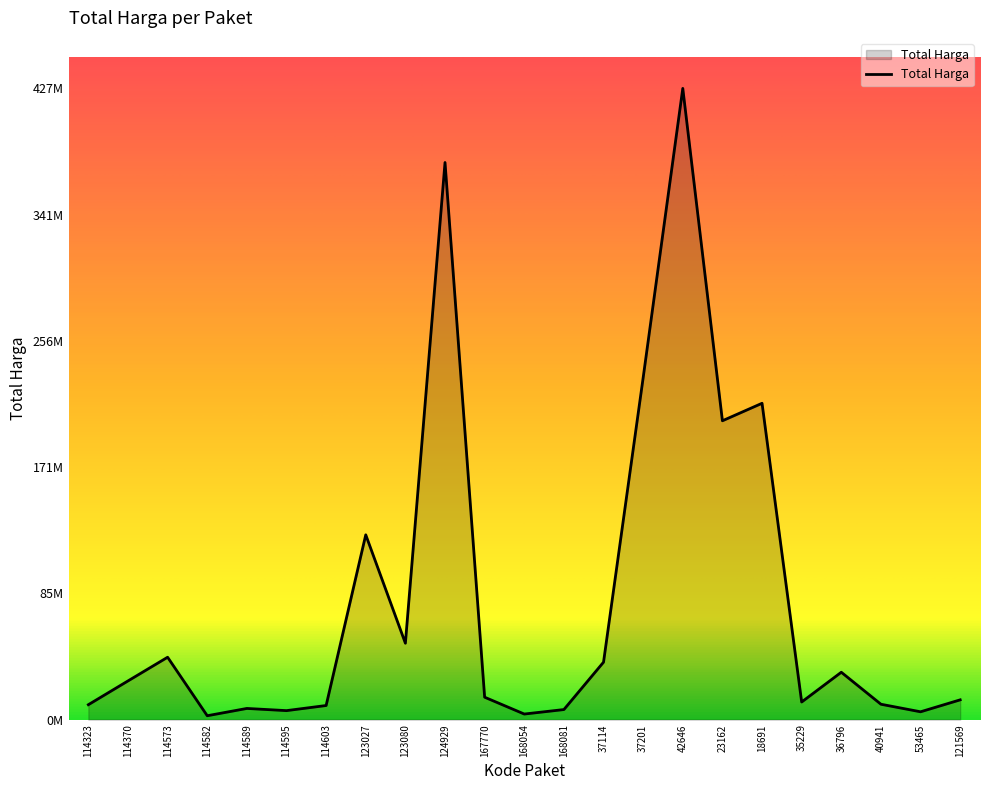

Rank the categories by value from highest to lowest.

42646, 124929, 37201, 18691, 23162, 123027, 123080, 114573, 37114, 36796, 114370, 167770, 121569, 35229, 40941, 114323, 114603, 114589, 168081, 114595, 53465, 168054, 114582